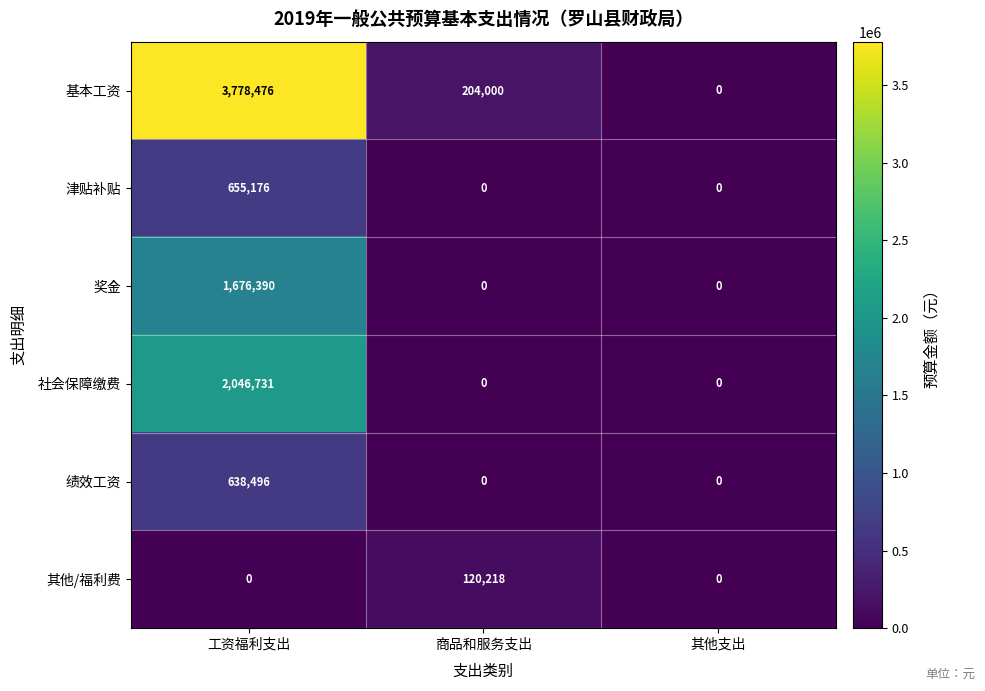

What is the difference between the highest and lowest values at 商品和服务支出?

204000